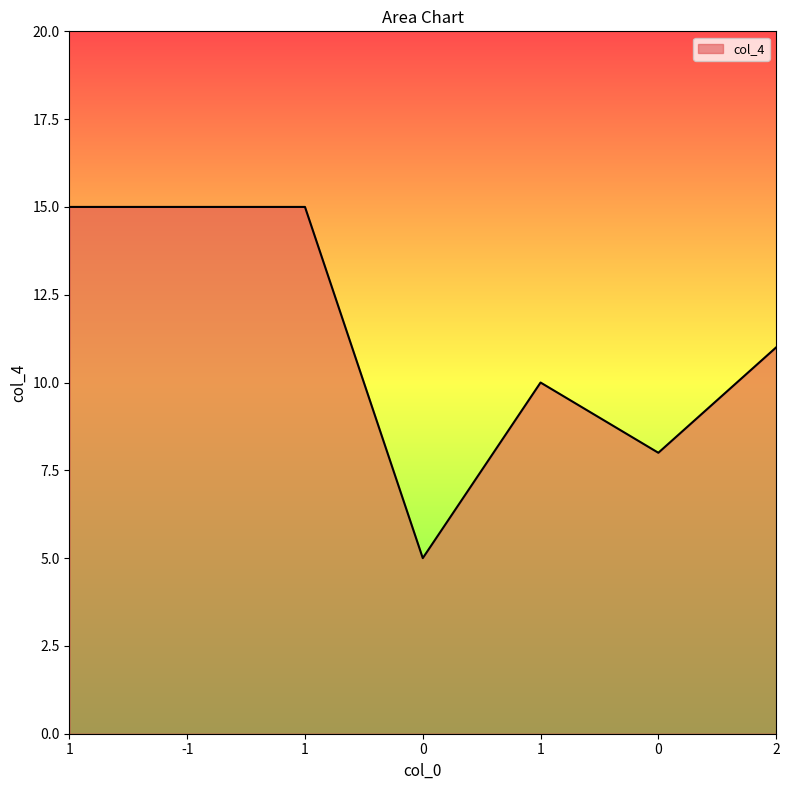

What is the change in value from 0 to 1?

+5